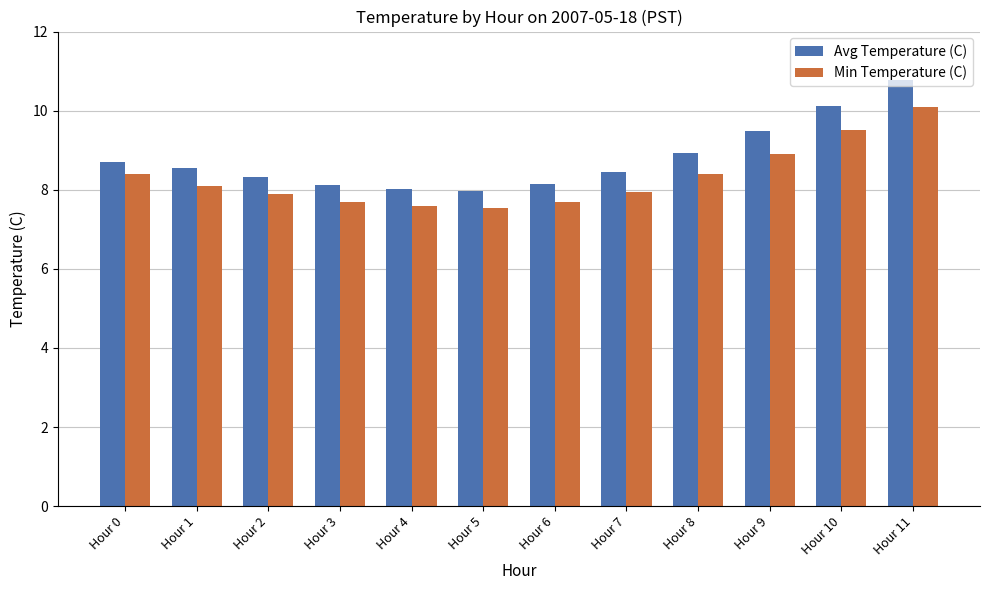

What is the difference between the Min Temperature (C) values at Hour 8 and Hour 11?

1.7